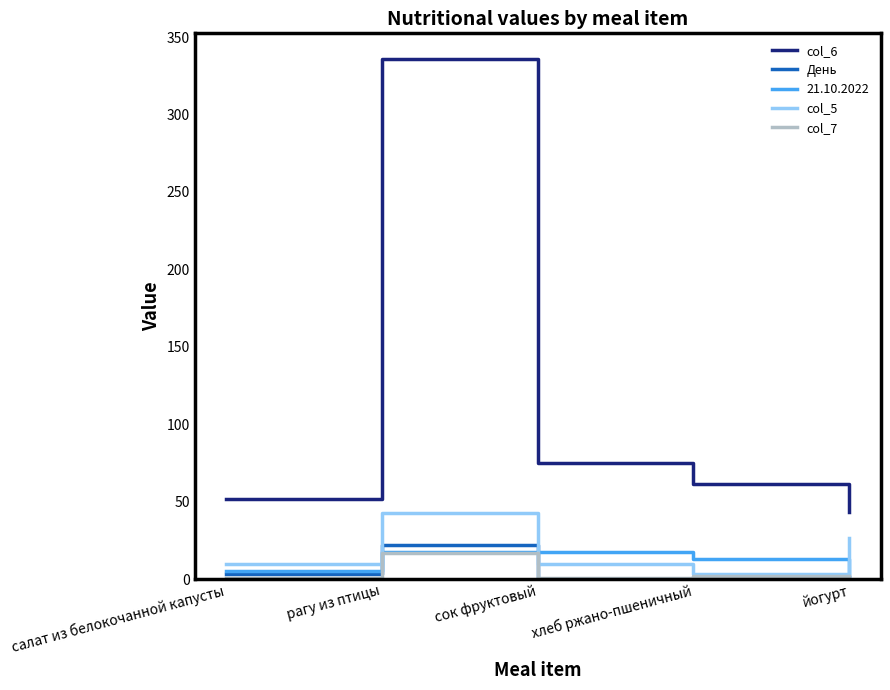

At which category is the sum across all series the highest?

рагу из птицы